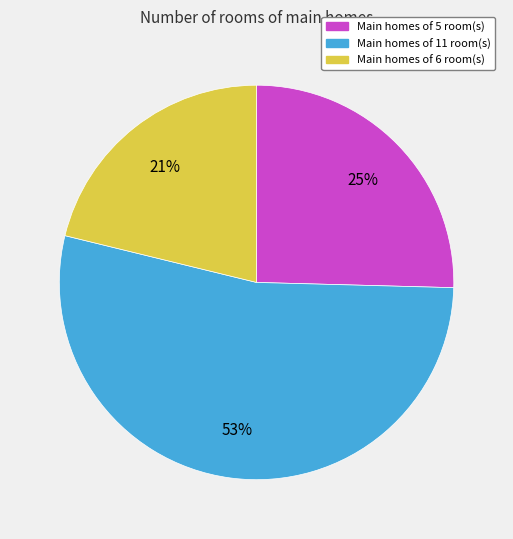

Is there any slice that represents more than half of the pie?

Yes